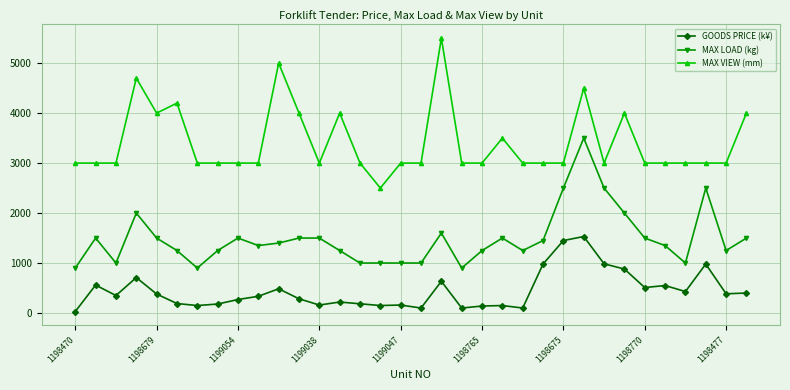

In GOODS PRICE (k¥), how many points are higher than both neighbors (excluding endpoints)?

10